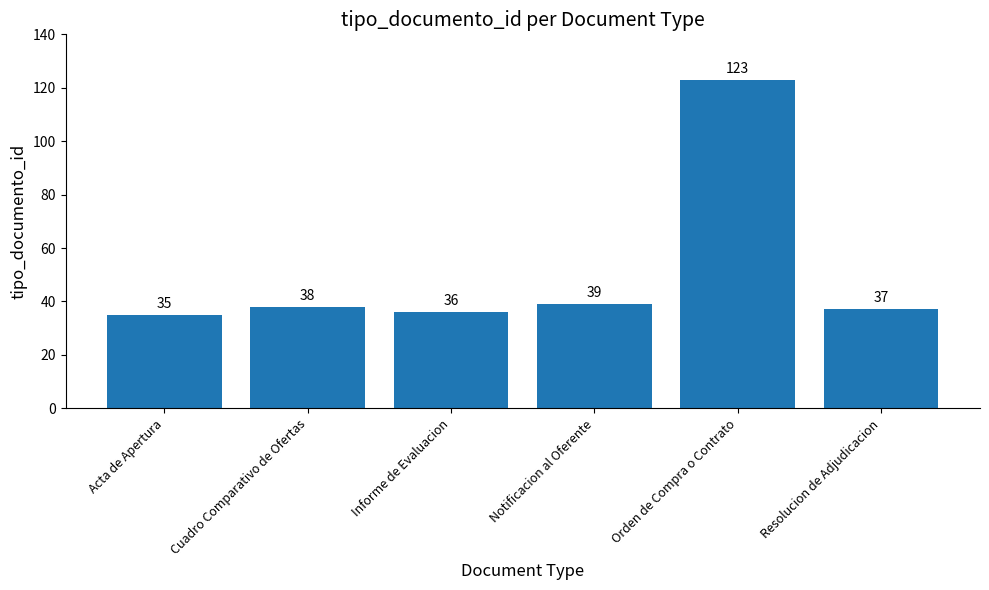

List the labels in order of value, largest first.

Orden de Compra o Contrato, Notificacion al Oferente, Cuadro Comparativo de Ofertas, Resolucion de Adjudicacion, Informe de Evaluacion, Acta de Apertura